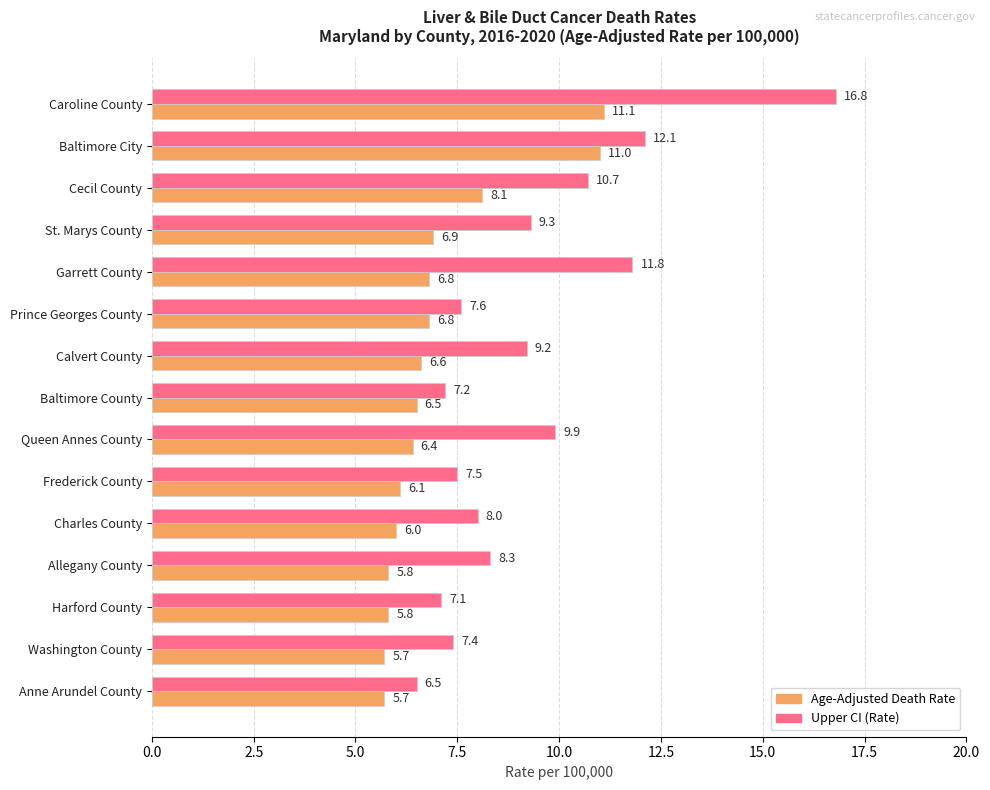

Where is Upper CI (Rate) nearest to the value 11?

Cecil County